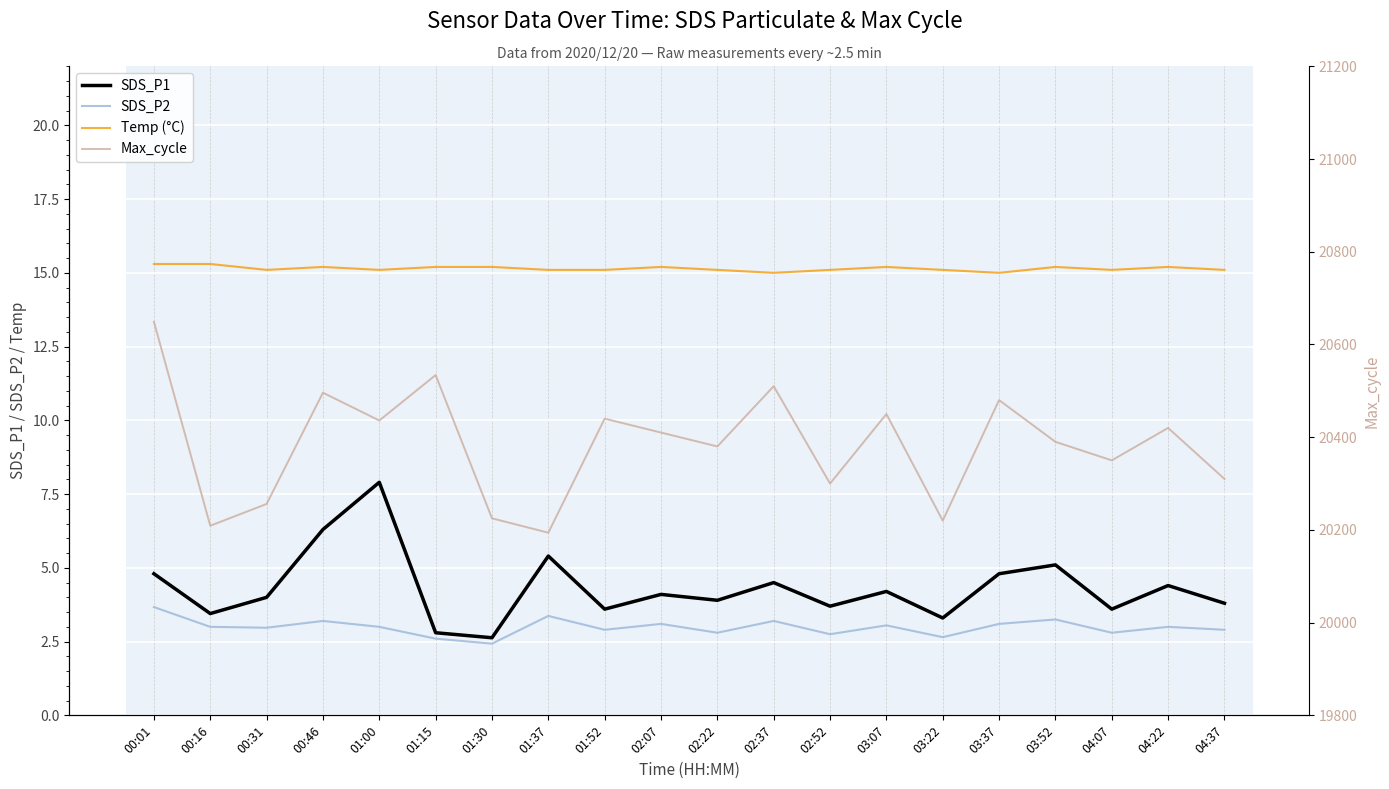

How many values in the SDS_P2 series exceed 3?

8